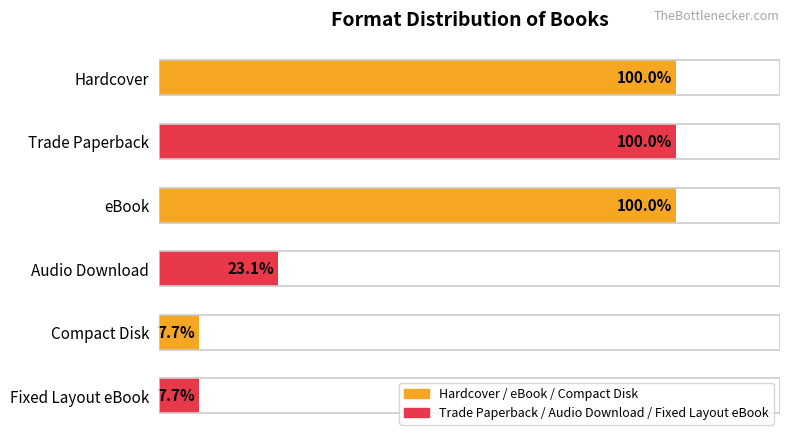

Does the chart contain any negative values?

No